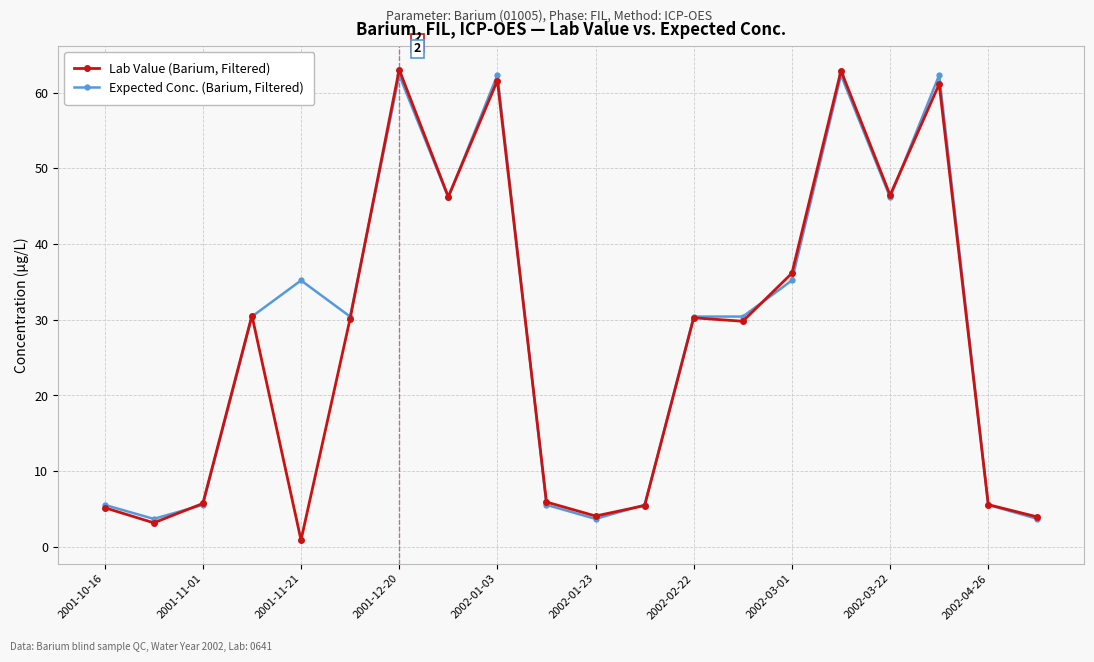

What is the value of the Expected Conc. (Barium, Filtered) point at the 15th from the left?

35.2